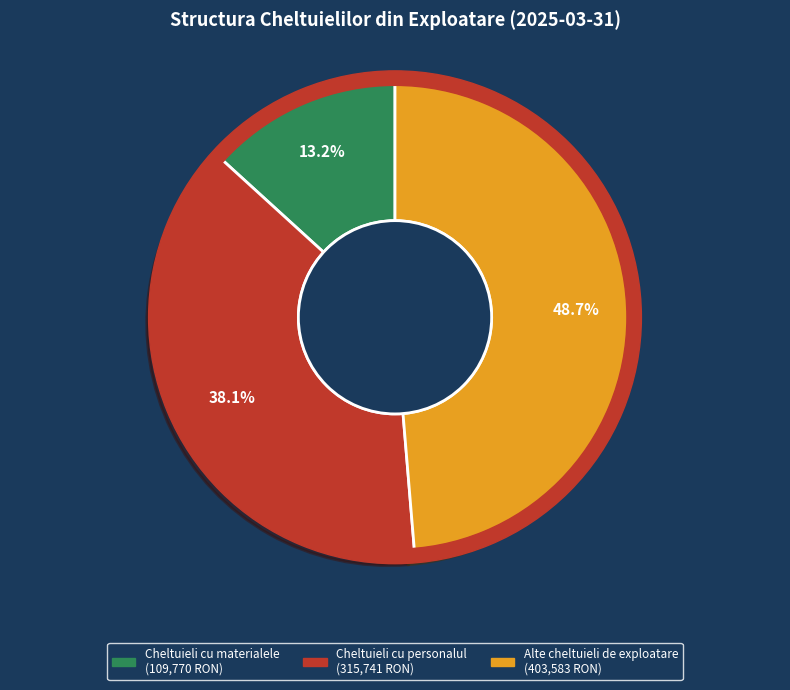

True or false: Cheltuieli cu materialele accounts for 1% of the total.

False